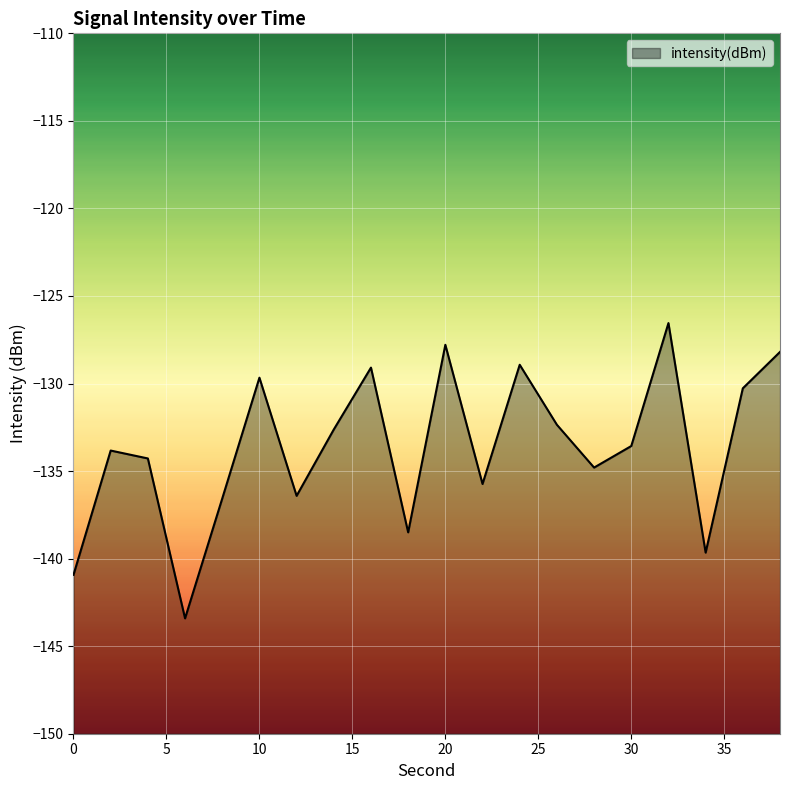

What is the greatest value displayed?

-126.5